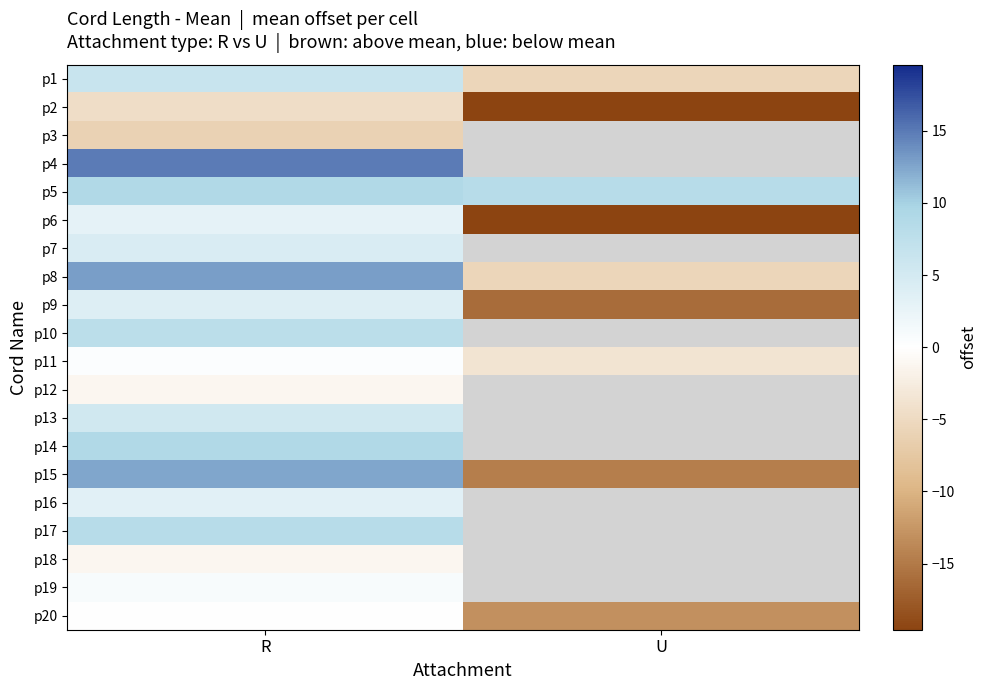

Count the number of categories in the chart.

2